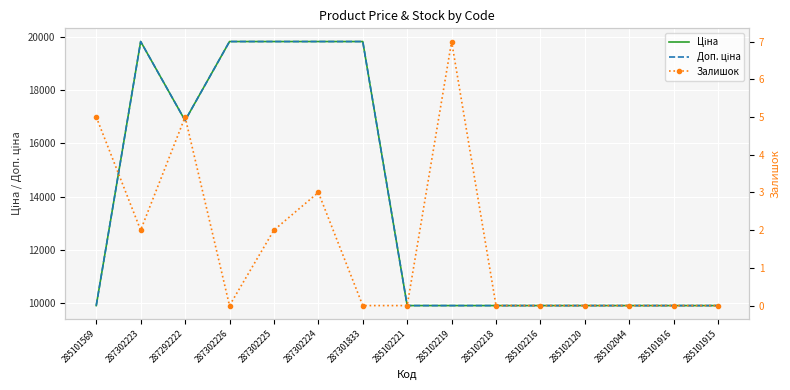

How many interior local valleys does the Залишок series have?

2